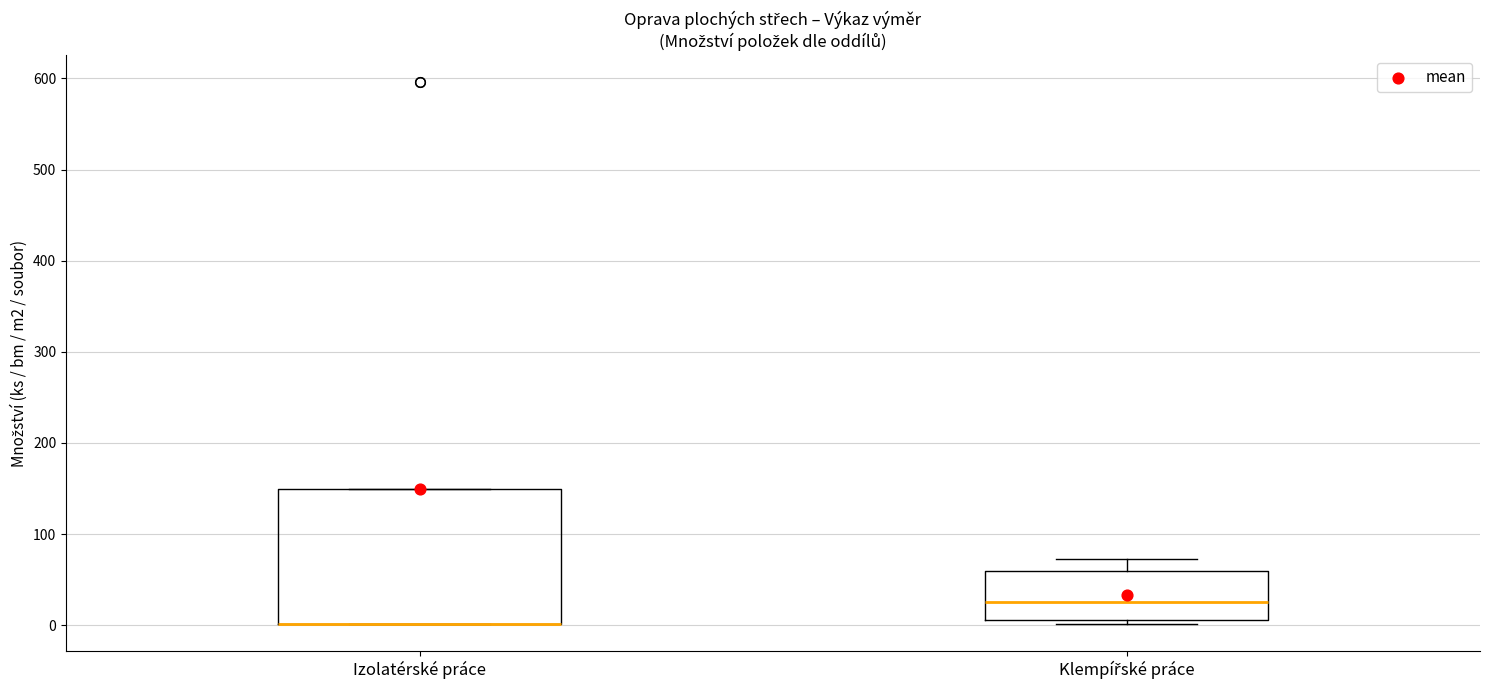

Comparing the boxes themselves (not the whiskers), which one is the tallest?

Izolatérské práce